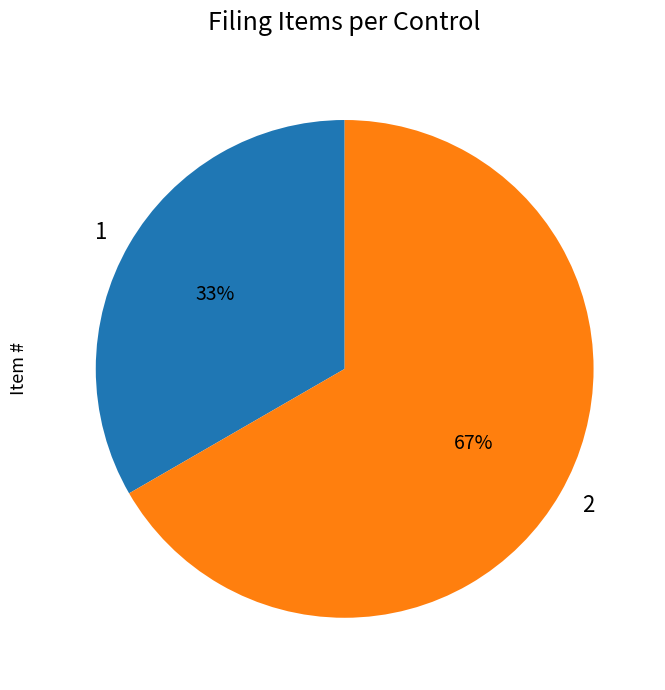

Do 1 and 2 together represent more than half of the pie?

Yes